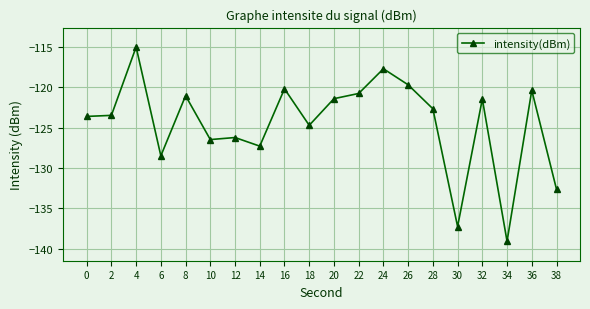

Is it true that the value at 20 is -121.4?

True